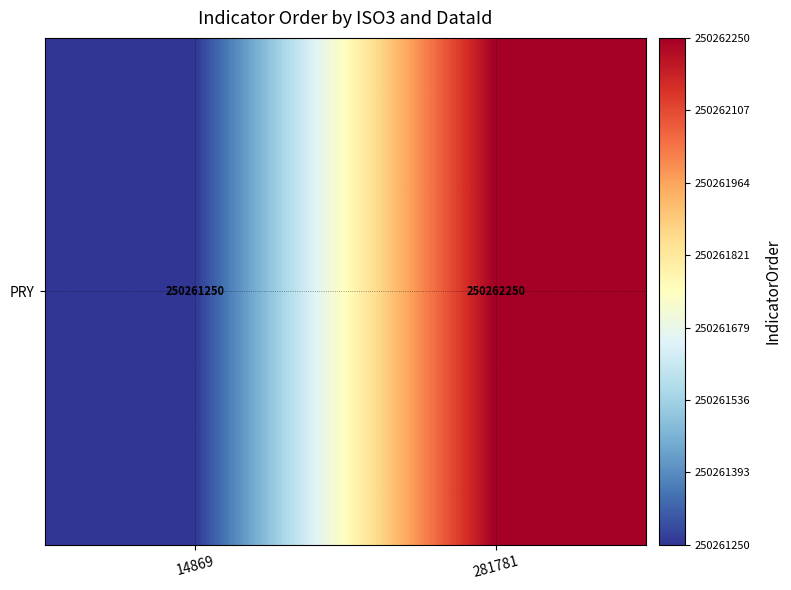

How many distinct data groups are displayed?

1